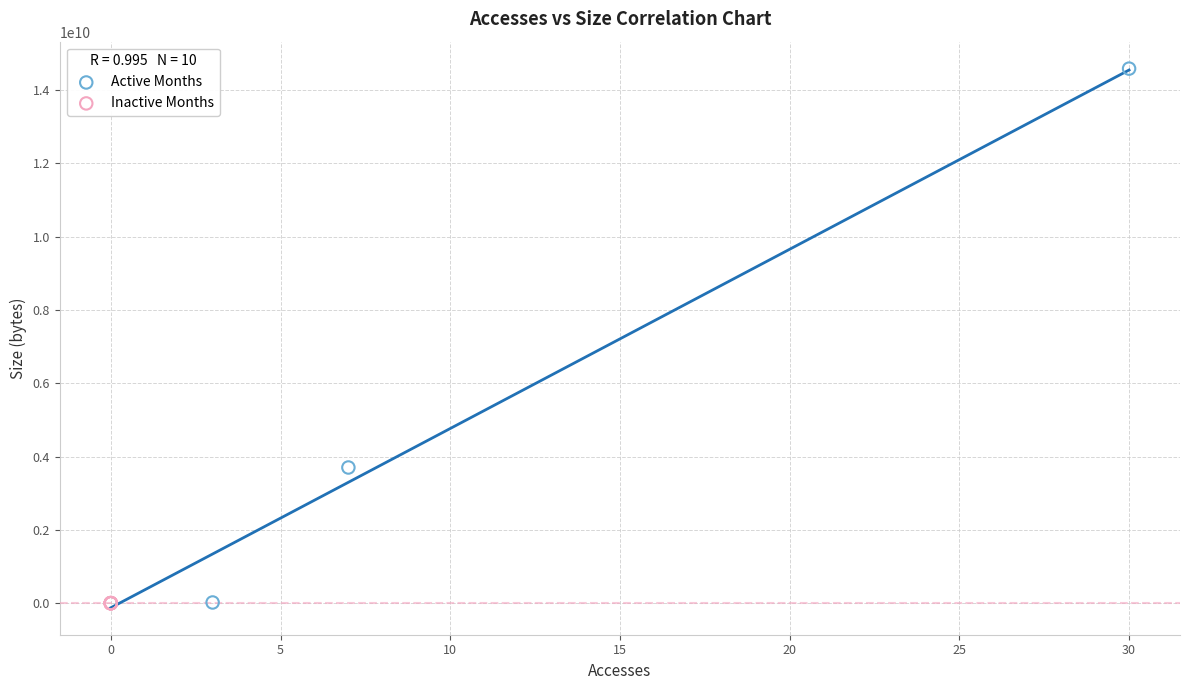

Which series contains the highest Y value?

Active Months